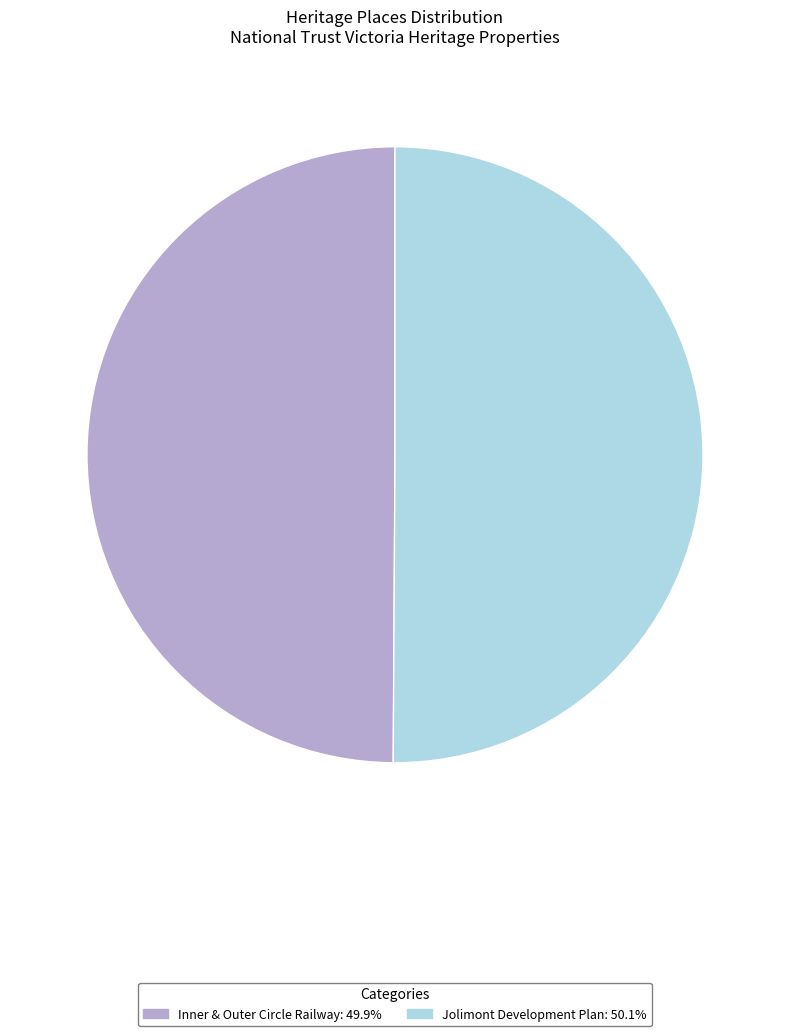

Approximately how many times larger is the value at Inner & Outer Circle Railway compared to Jolimont Development Plan?

1.0